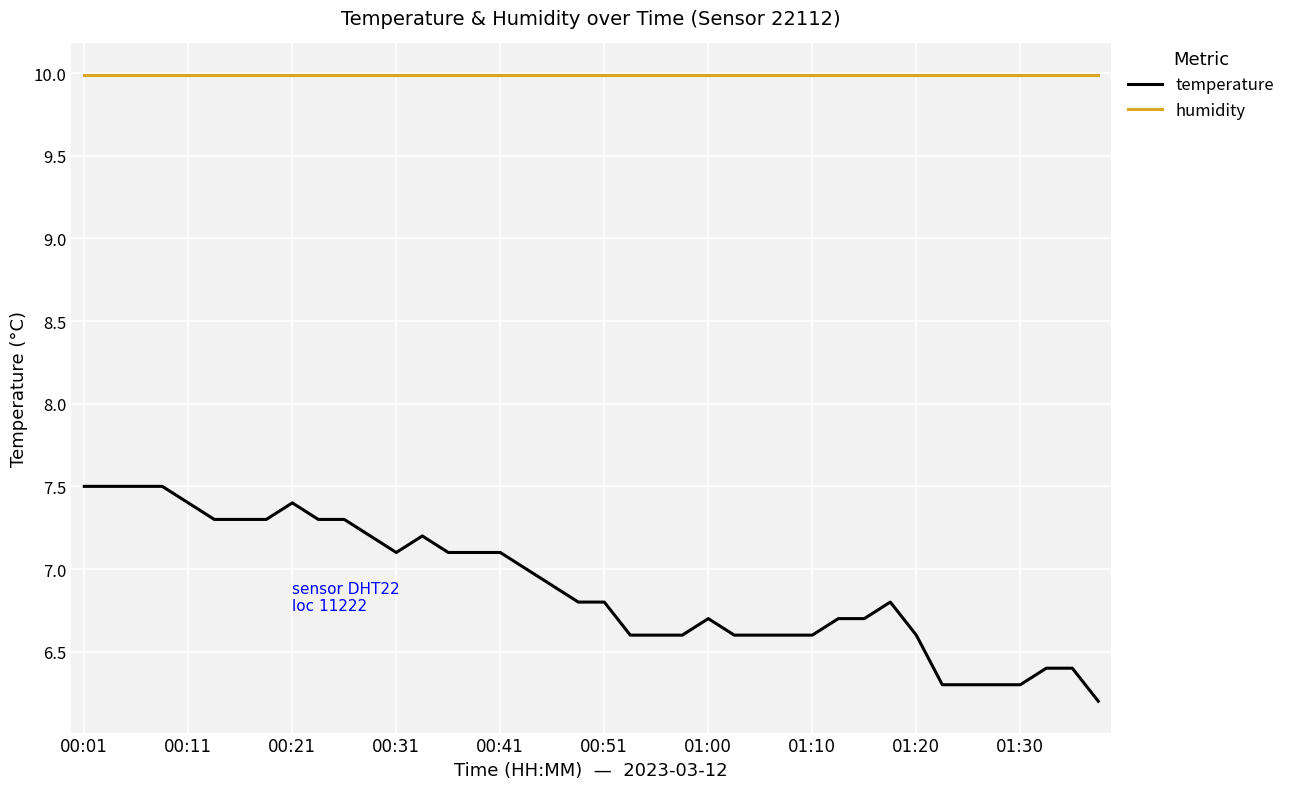

What is the difference between the second highest and minimum values in the temperature series?

1.3